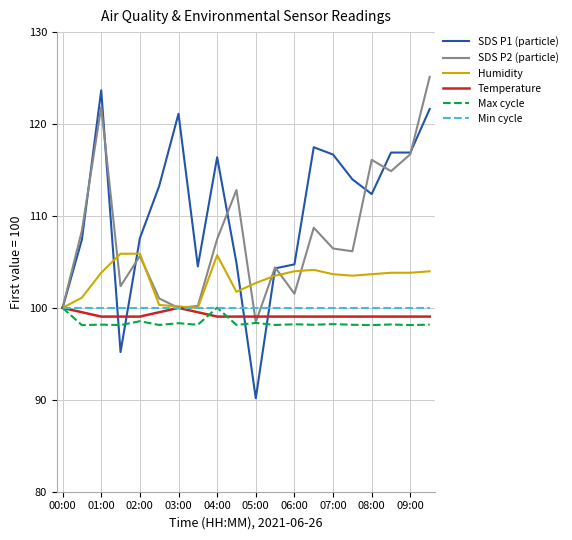

Which series has the largest range (max minus min)?

SDS P1 (particle)